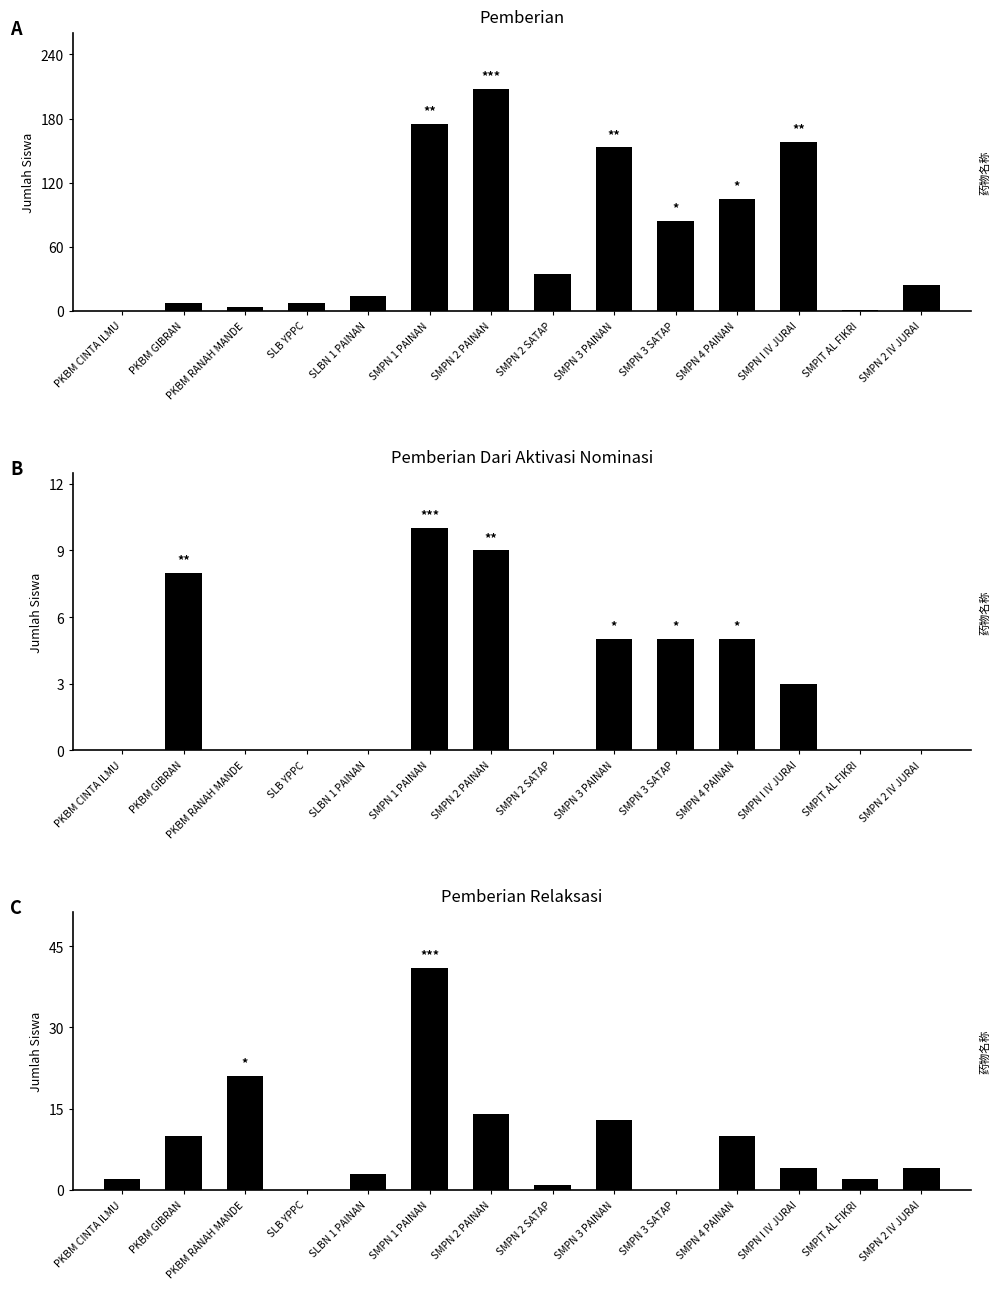

How many values in the Pemberian series exceed 35?

6